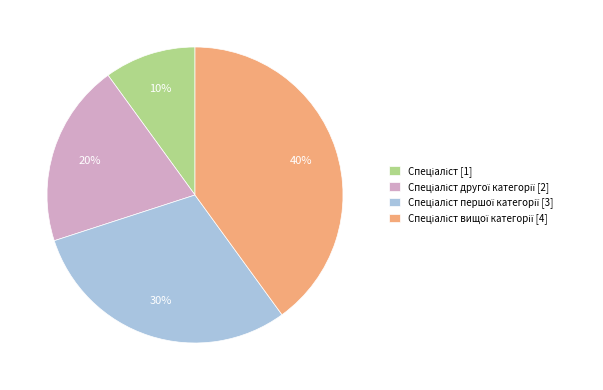

How many slices are in this pie chart?

4